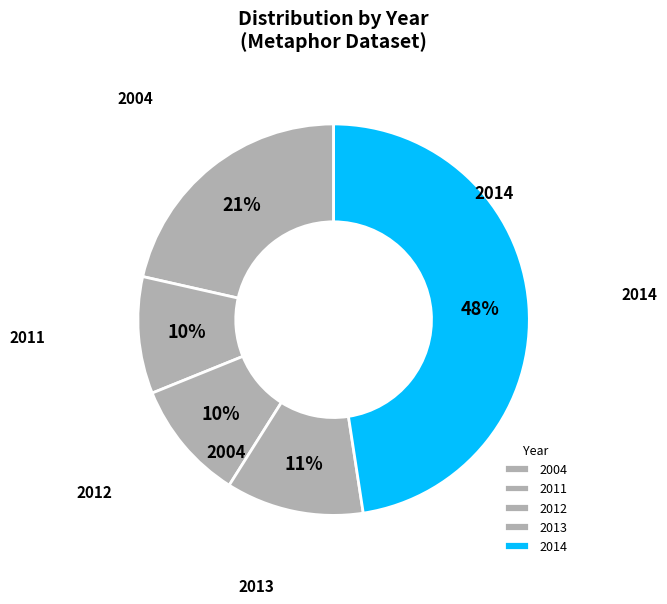

How many segments does this pie chart have?

5